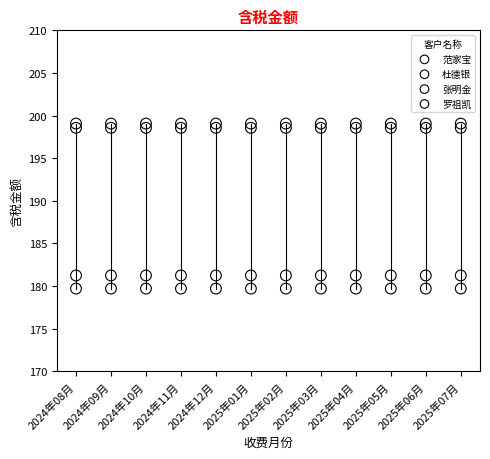

Count the number of points in this scatter plot.

48